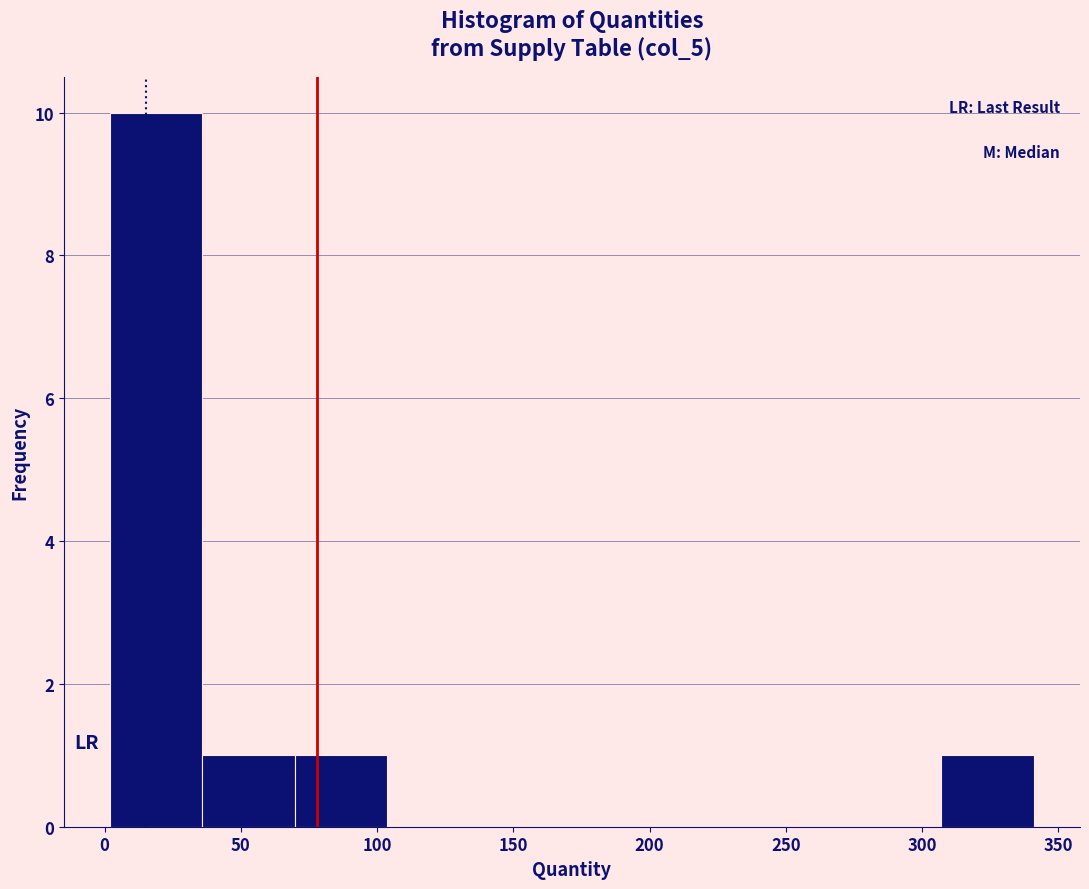

What is the height of the bar covering 305 to 340 on the x-axis? Neither the bar edges nor the heights are printed on the chart, so give them approximately, as read against the axes.

1